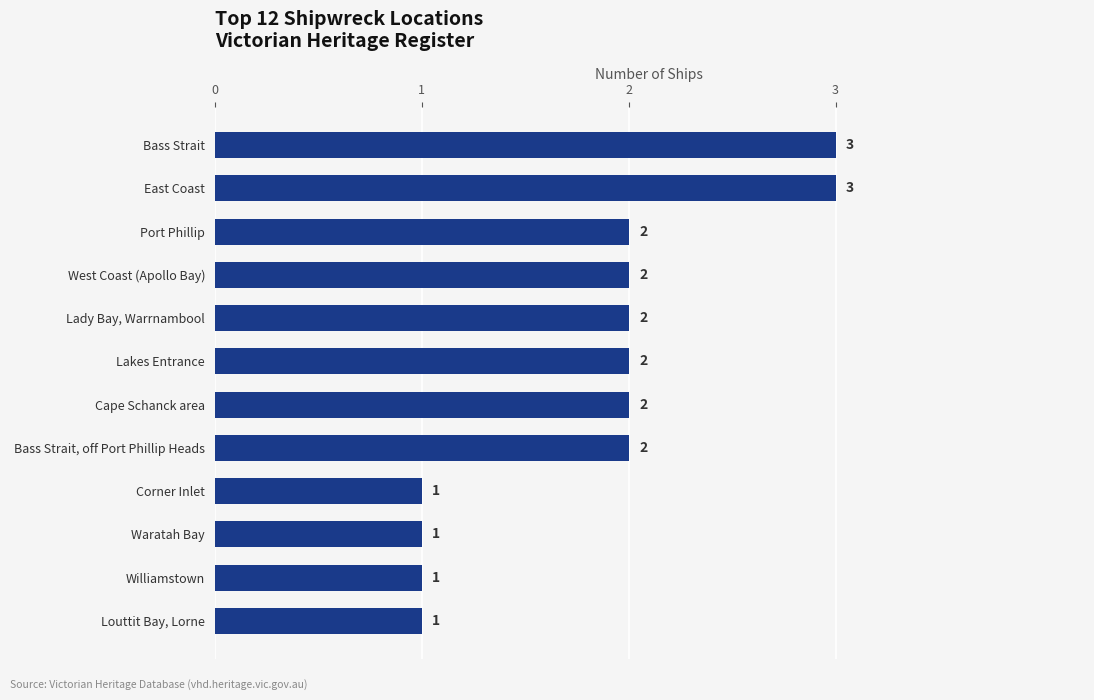

Is it true that the value at Bass Strait is 3?

True